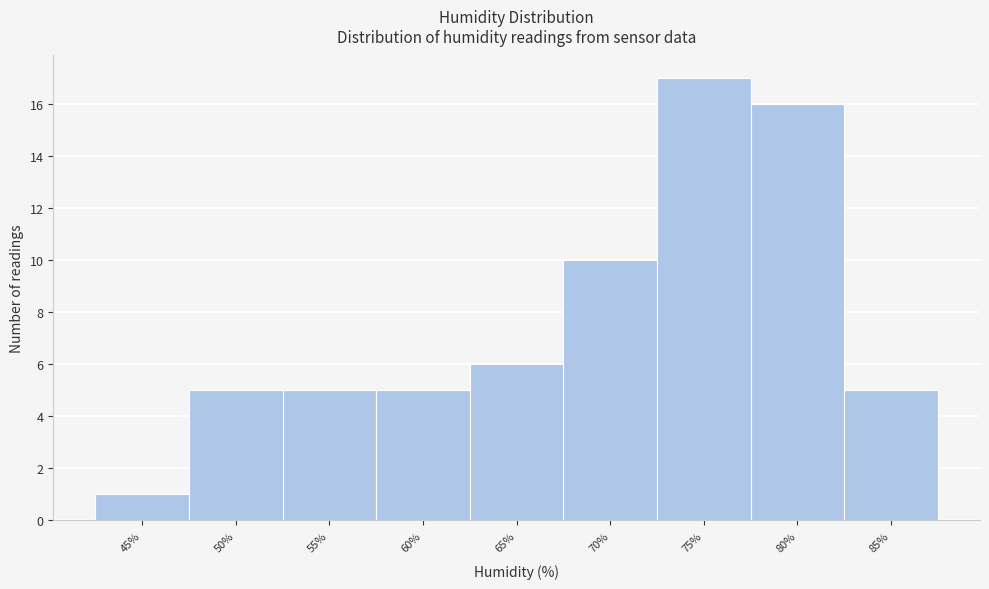

Reading right to left, what are all the values shown in this chart?

85%=5	80%=16	75%=17	70%=10	65%=6	60%=5	55%=5	50%=5	45%=1